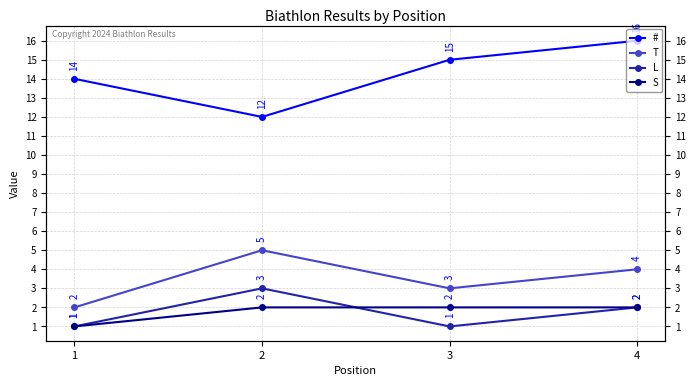

What is the minimum value shown in the chart?

1